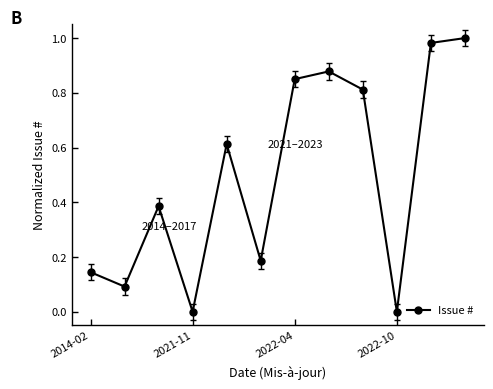

True or false: the data has more than 1 interior local peaks.

True